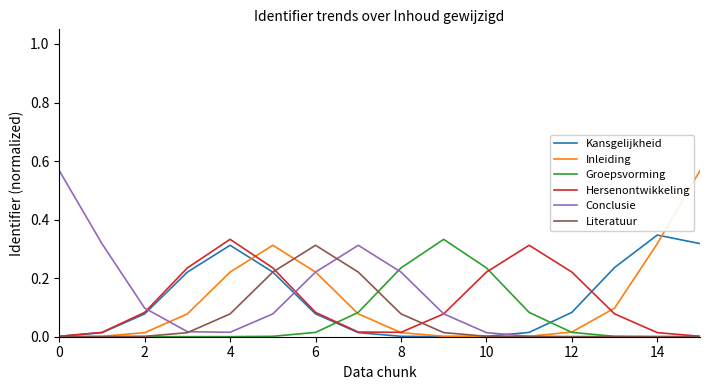

At how many categories does at least one series exceed 0?

16